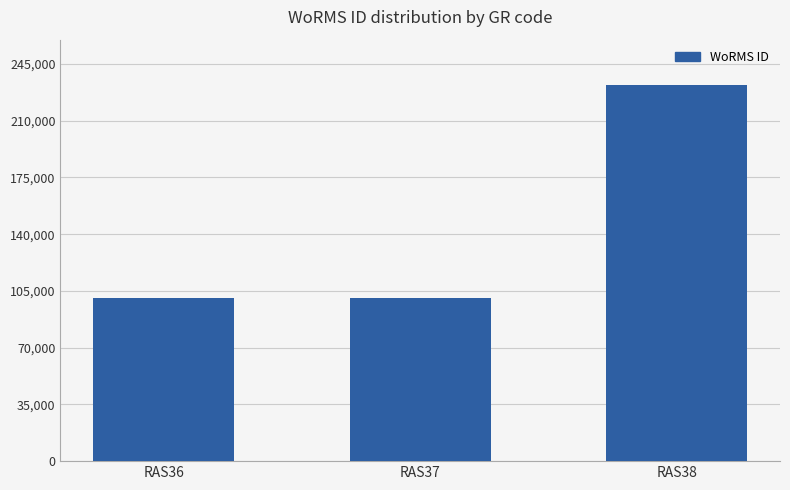

What is the difference between the maximum and second lowest values?

131050